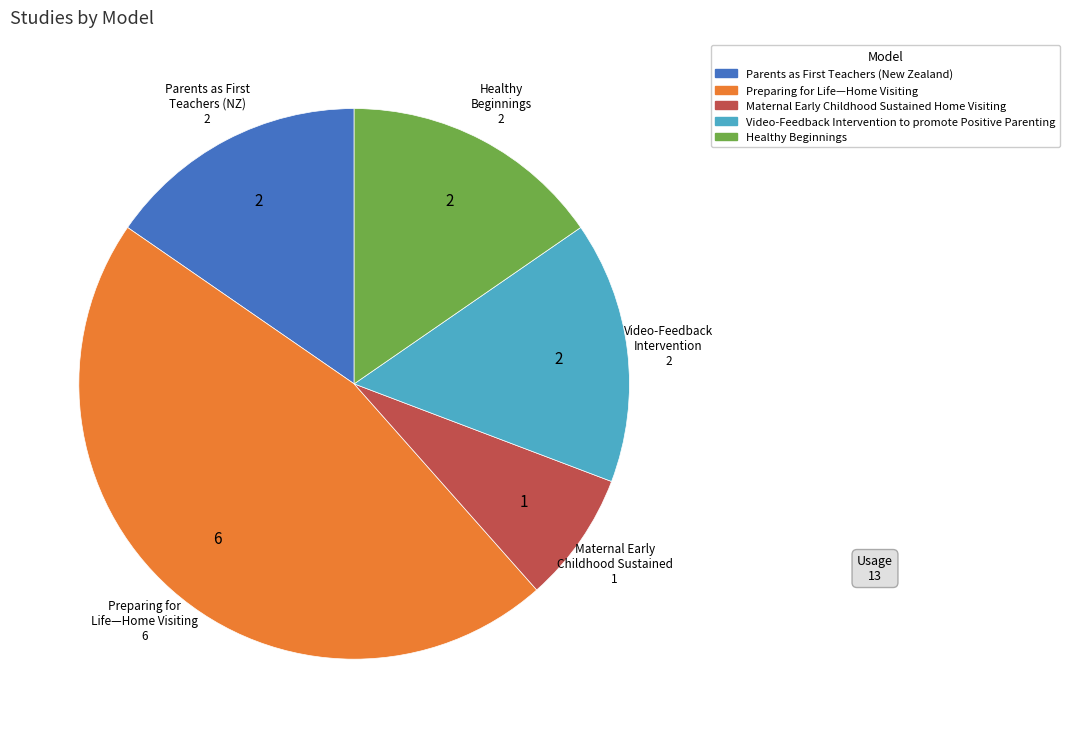

Does Video-Feedback Intervention to promote Positive Parenting represent more than half of the total?

No